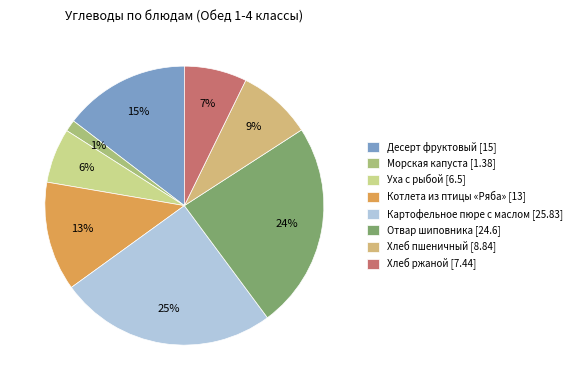

To the nearest percent, what percentage of the pie is Хлеб пшеничный?

9%